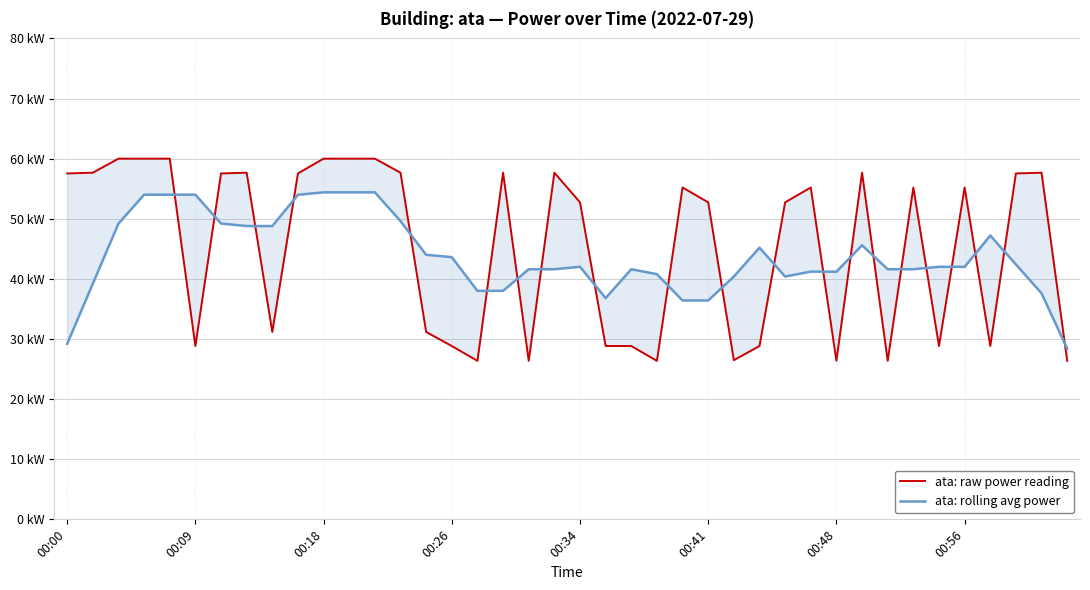

Is the value of ata: rolling avg power at 18 greater than the value of ata: raw power reading at 25?

No